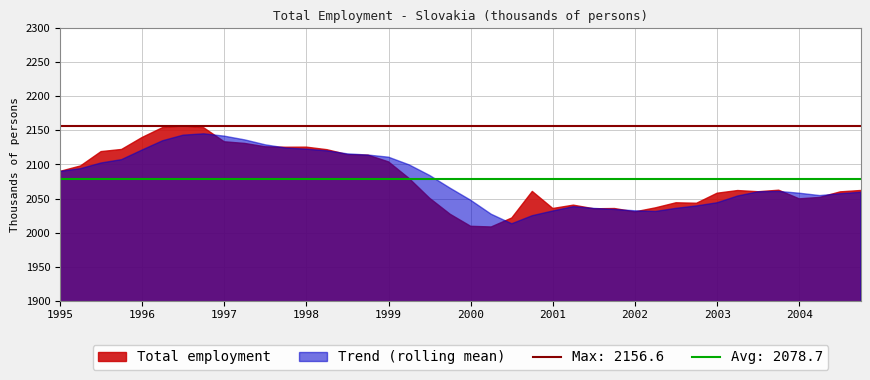

Reading left to right, list all the values displayed in this chart.

Total employment: 1995-Q1=2089.9	1995-Q2=2097.9	1995-Q3=2118.9	1995-Q4=2122.1	1996-Q1=2139.7	1996-Q2=2154.2	1996-Q3=2156.6	1996-Q4=2154.0	1997-Q1=2133.4	1997-Q2=2130.9	1997-Q3=2126.0	1997-Q4=2125.3	1998-Q1=2125.5	1998-Q2=2121.8	1998-Q3=2114.5	1998-Q4=2113.8	1999-Q1=2103.8	1999-Q2=2079.5	1999-Q3=2050.4	1999-Q4=2026.9	2000-Q1=2009.2	2000-Q2=2008.3	2000-Q3=2021.4	2000-Q4=2060.5	2001-Q1=2035.4	2001-Q2=2040.3	2001-Q3=2035.0	2001-Q4=2035.4	2002-Q1=2030.4	2002-Q2=2036.4	2002-Q3=2043.8	2002-Q4=2043.1	2003-Q1=2057.8	2003-Q2=2061.8	2003-Q3=2060.0	2003-Q4=2062.3	2004-Q1=2049.6	2004-Q2=2051.7	2004-Q3=2059.8	2004-Q4=2061.8
Trend (rolling mean): 1995-Q1=2089.9	1995-Q2=2093.9	1995-Q3=2102.2	1995-Q4=2107.2	1996-Q1=2121.3	1996-Q2=2134.9	1996-Q3=2143.1	1996-Q4=2145.1	1997-Q1=2141.7	1997-Q2=2136.1	1997-Q3=2128.9	1997-Q4=2124.2	1998-Q1=2122.5	1998-Q2=2120.1	1998-Q3=2115.6	1998-Q4=2113.9	1999-Q1=2110.7	1999-Q2=2099.5	1999-Q3=2084.0	1999-Q4=2065.2	2000-Q1=2047.5	2000-Q2=2027.0	2000-Q3=2013.0	2000-Q4=2024.8	2001-Q1=2031.7	2001-Q2=2038.1	2001-Q3=2035.5	2001-Q4=2034.0	2002-Q1=2032.0	2002-Q2=2031.0	2002-Q3=2035.6	2002-Q4=2039.2	2003-Q1=2043.8	2003-Q2=2053.7	2003-Q3=2060.0	2003-Q4=2060.5	2004-Q1=2057.8	2004-Q2=2054.4	2004-Q3=2057.1	2004-Q4=2059.2